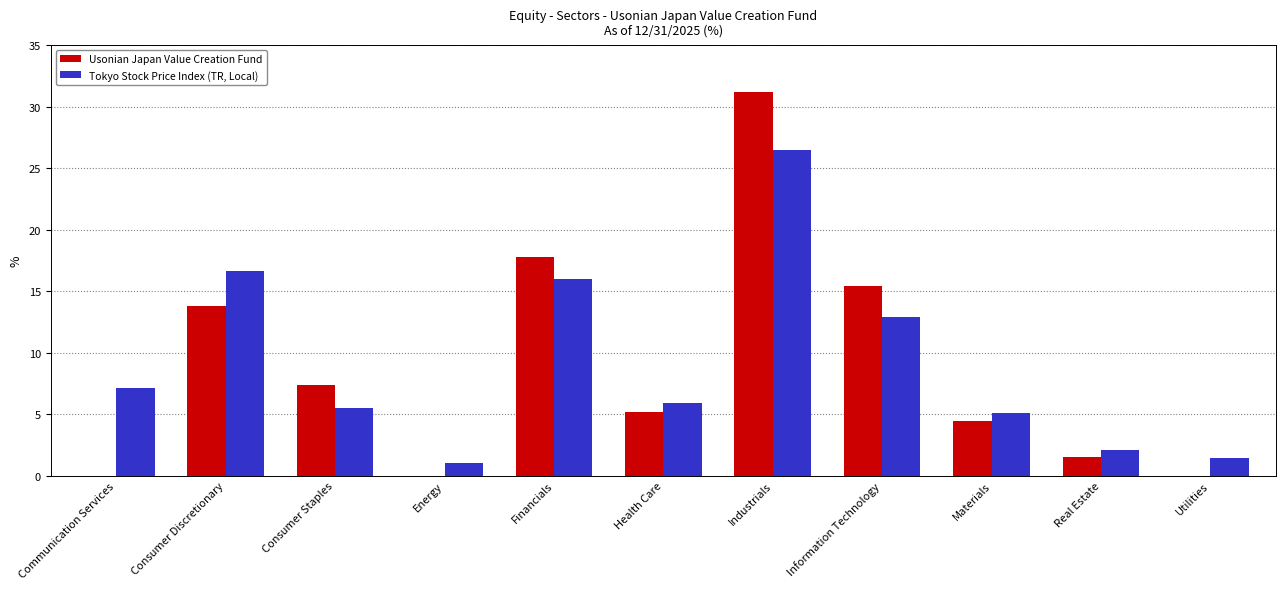

How many series are shown in this chart?

2